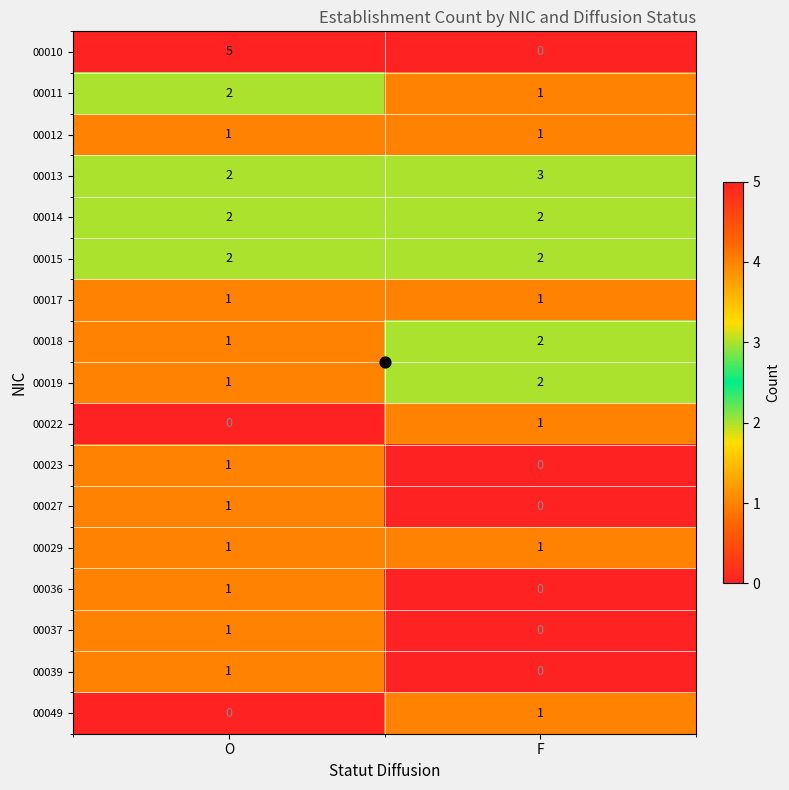

Where is 00018 nearest to the value 1?

O